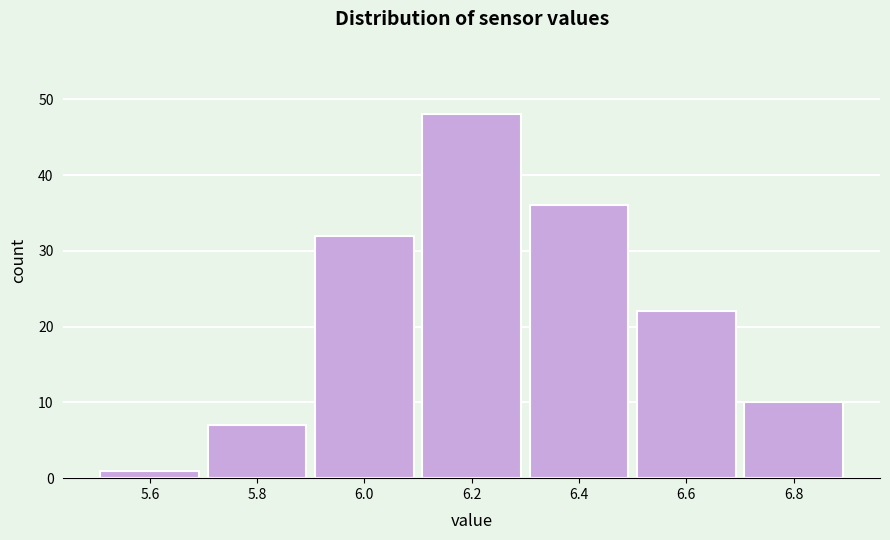

Reading left to right, list all the values displayed in this chart.

1	7	32	48	36	22	10